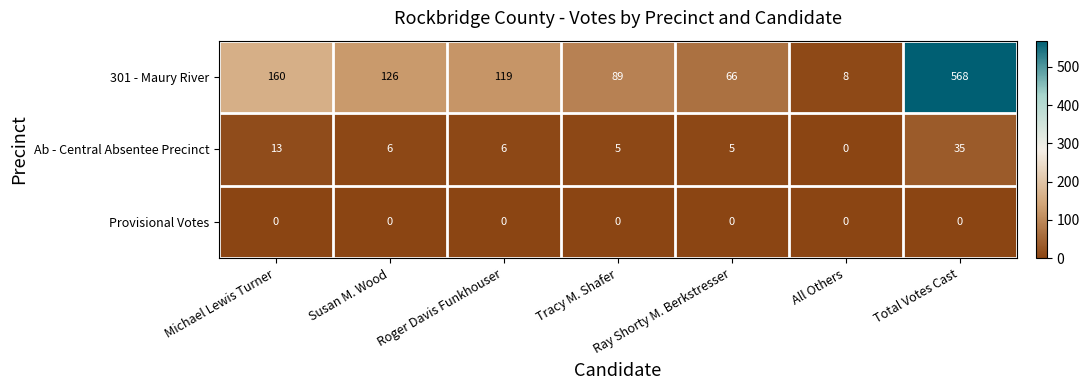

At which category is the sum across all series the highest?

Total Votes Cast